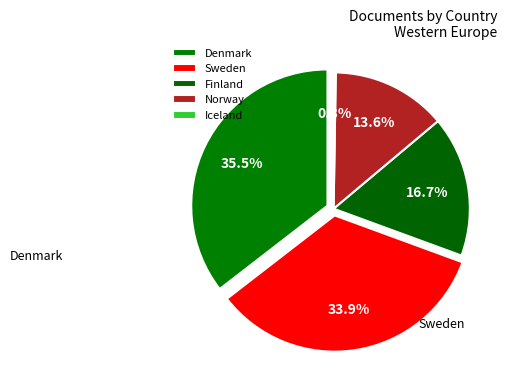

Approximately how many times larger is the value at Finland compared to Denmark?

0.5